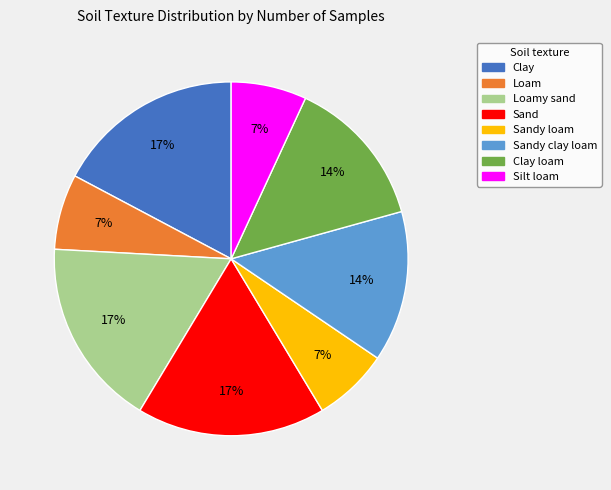

Does any single category account for the majority?

No